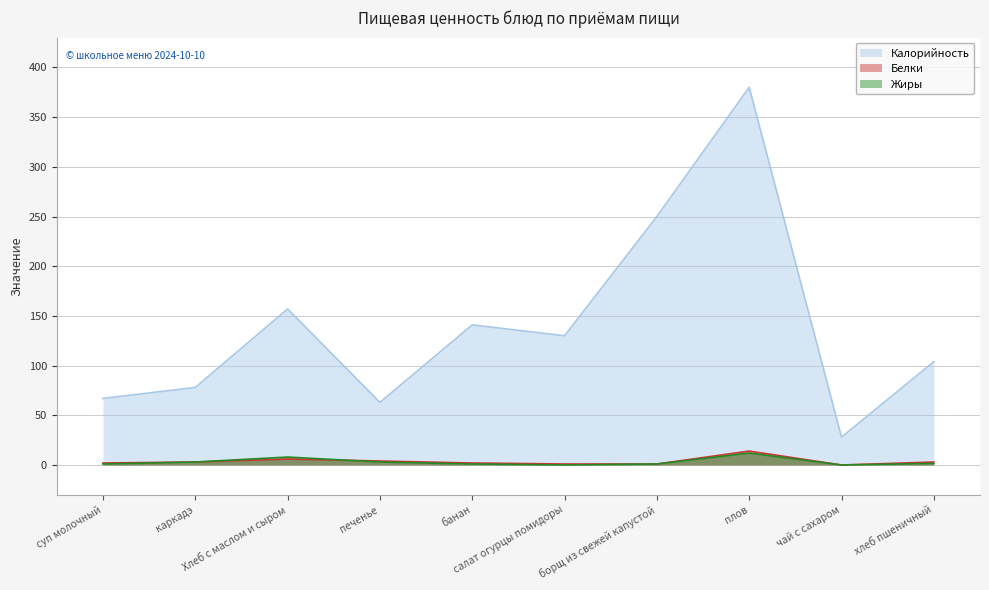

Where is the first local maximum for Жиры?

Хлеб с маслом и сыром